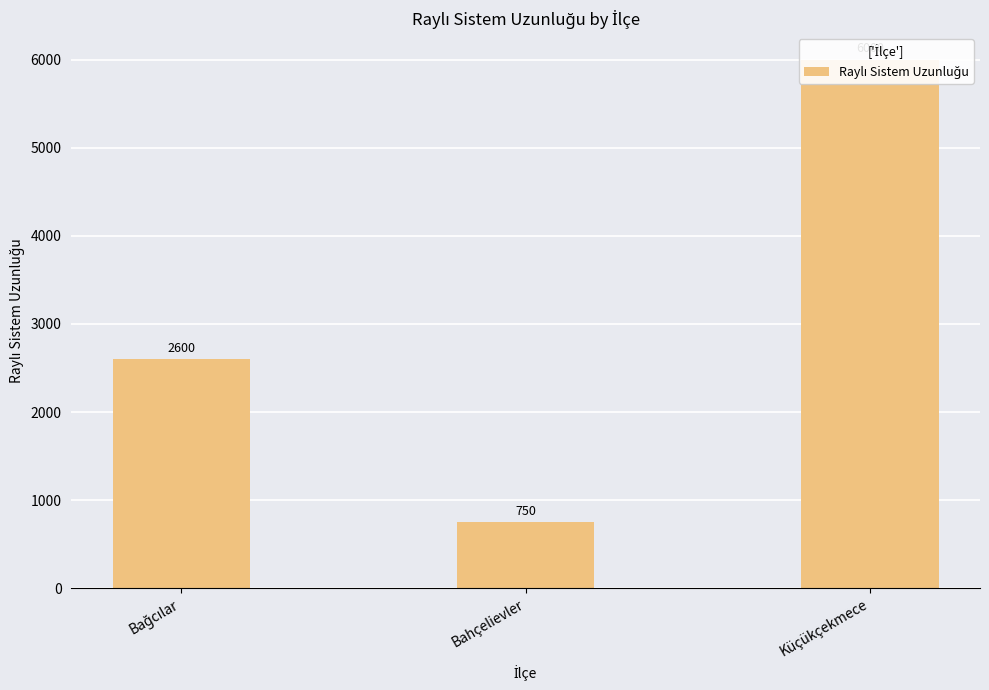

Is it true that the value at Bağcılar is 2600?

True